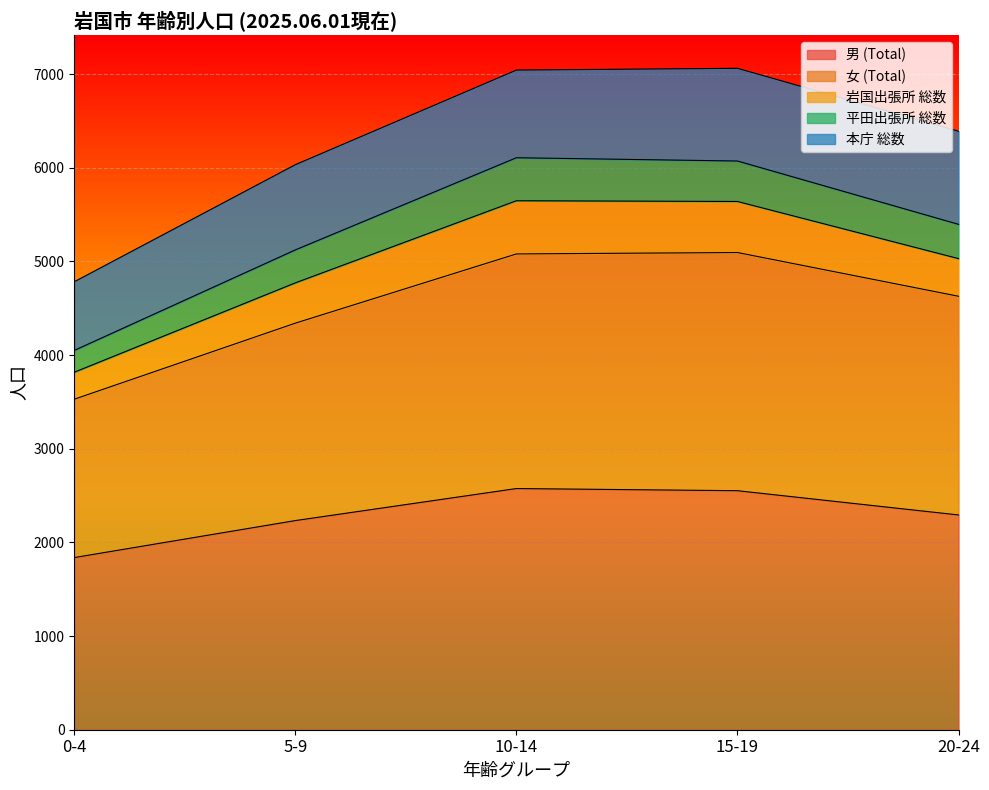

List the labels in order of 男 (Total) value, largest first.

10-14, 15-19, 20-24, 5-9, 0-4